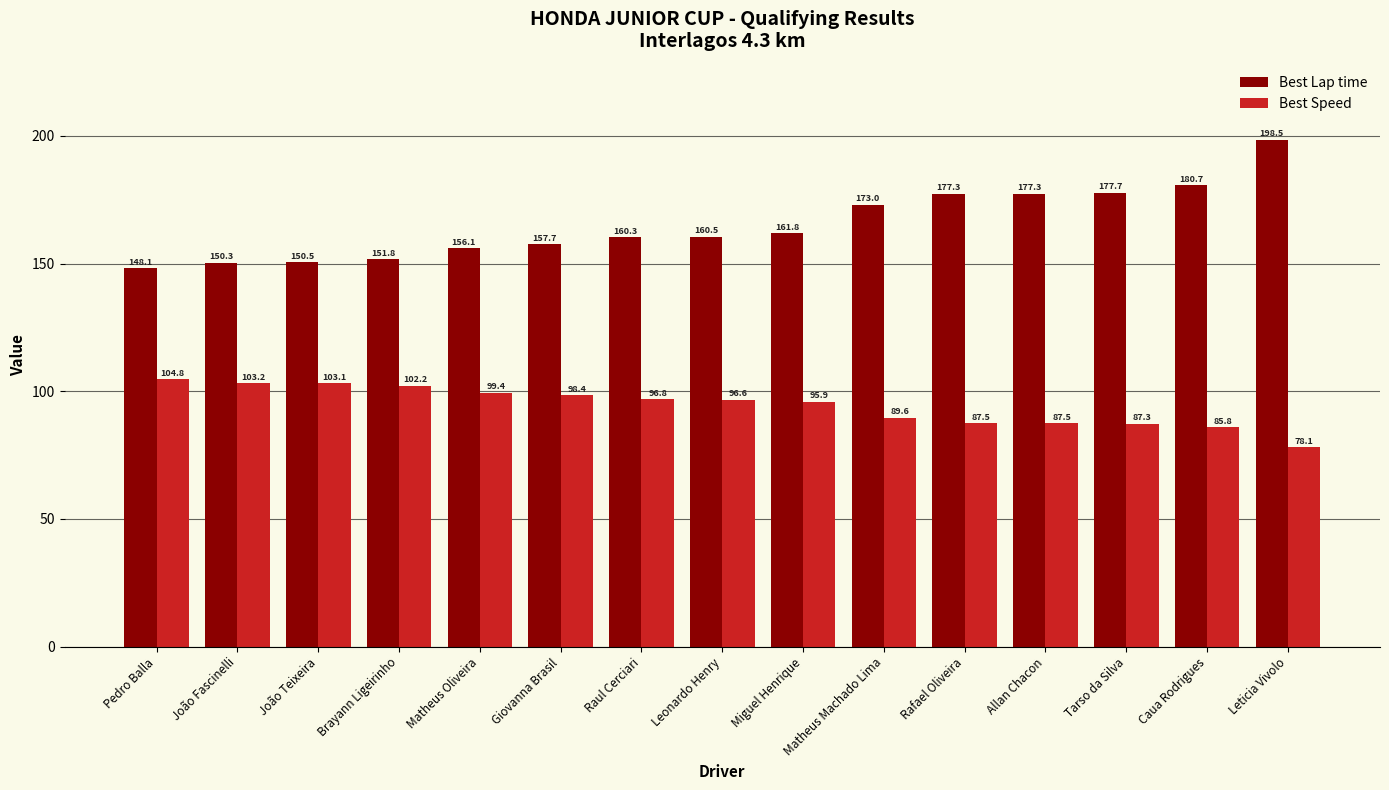

At which label is Best Lap time closest to 173?

Matheus Machado Lima